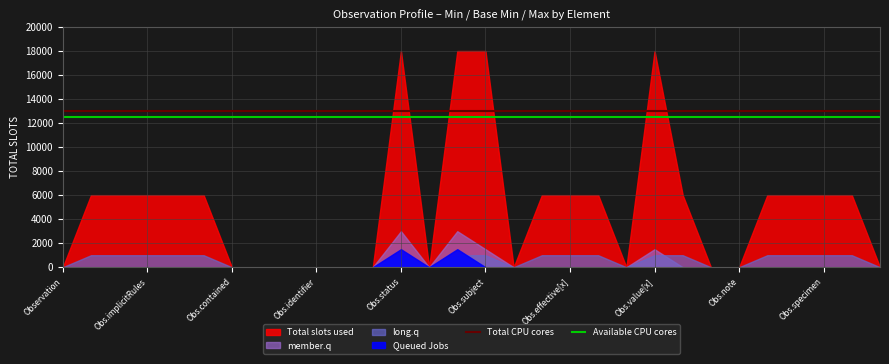

Is it true that Total CPU cores equals 7023 at Obs.contained?

False